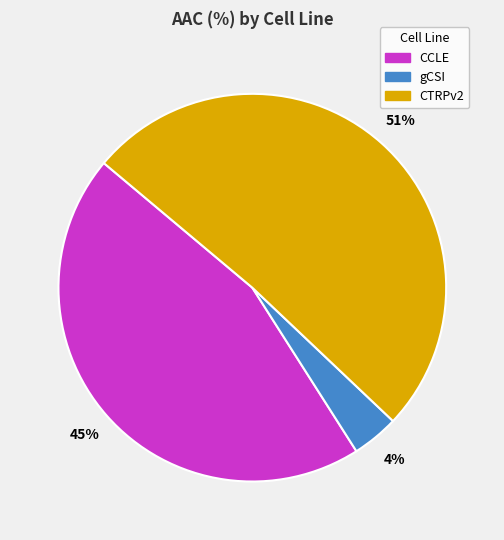

What percentage is the CTRPv2 slice, to the nearest percent?

51%